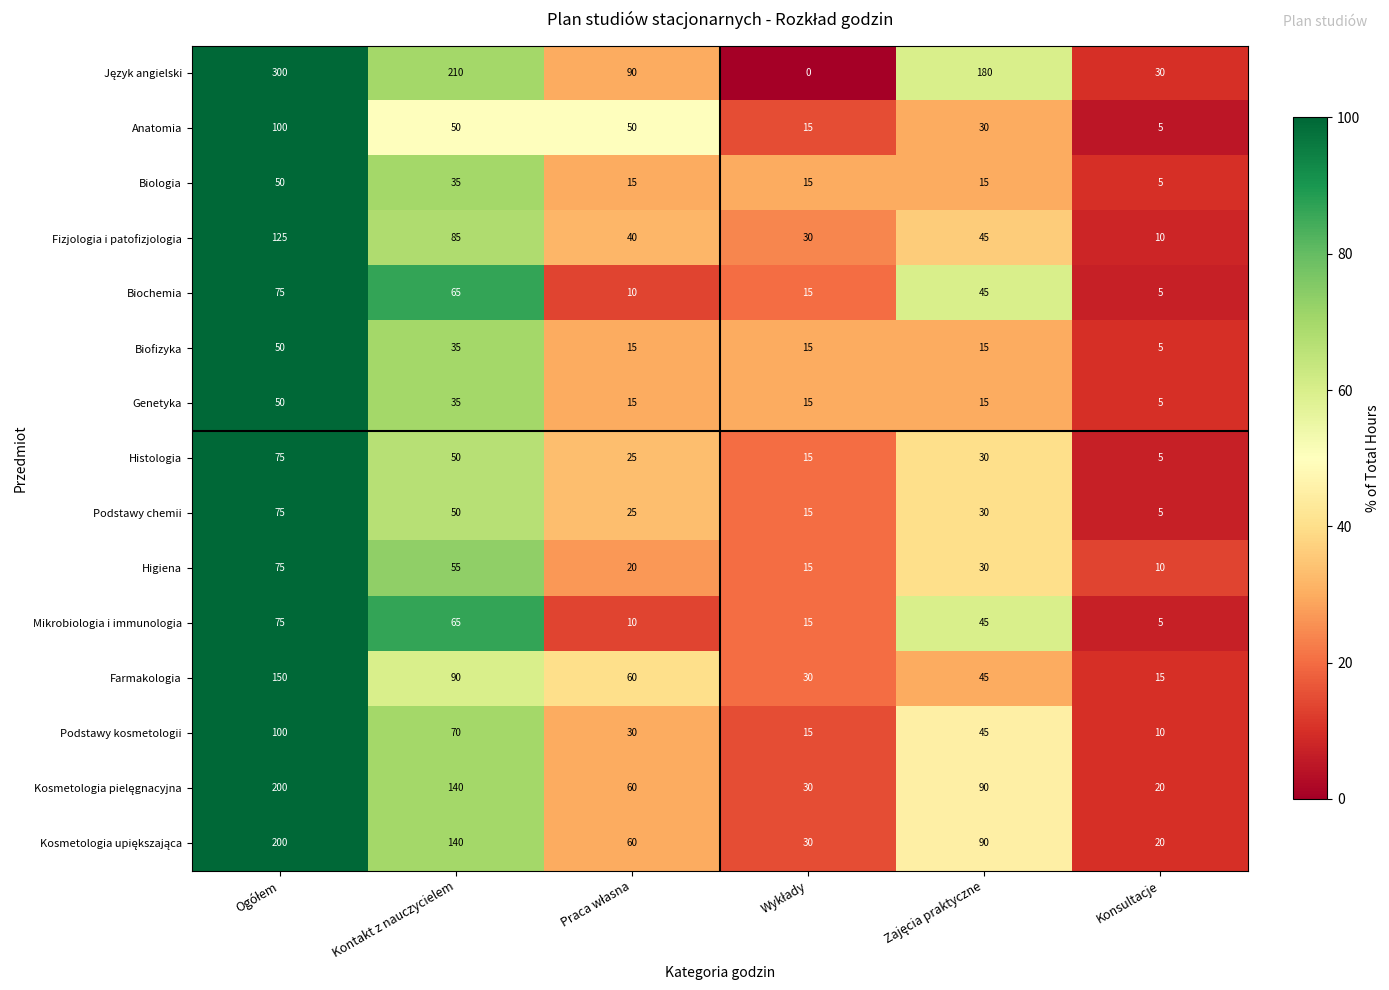

What is the sum of all Biofizyka values?

135